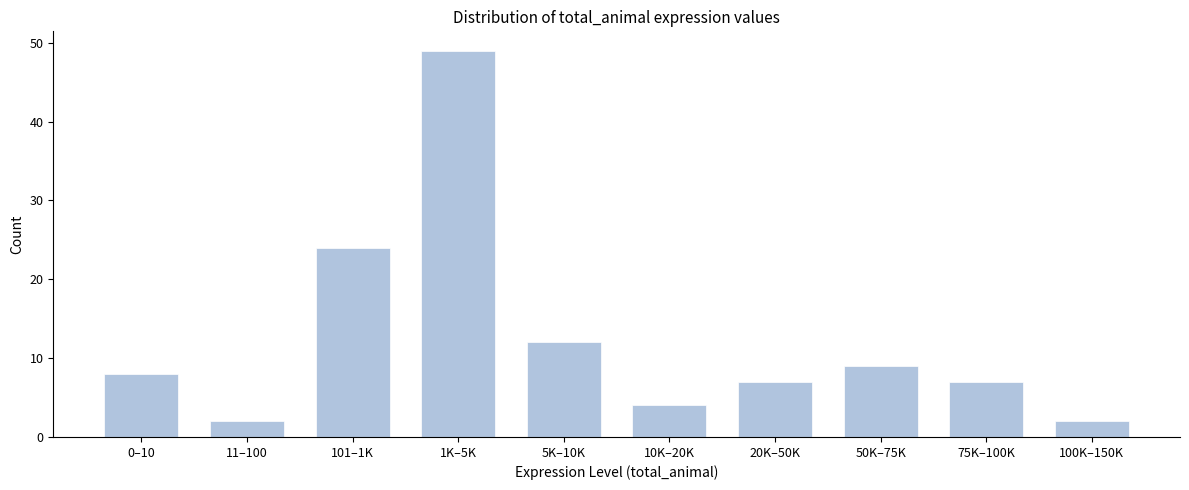

Reading left to right, what are all the values shown in this chart?

0–10=8	11–100=2	101–1K=24	1K–5K=49	5K–10K=12	10K–20K=4	20K–50K=7	50K–75K=9	75K–100K=7	100K–150K=2